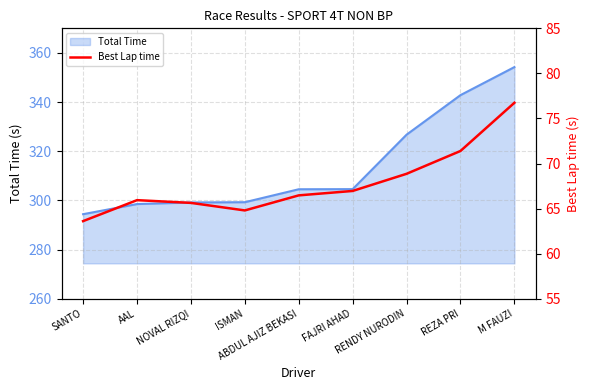

The chart shows a value of 67.0 at FAJRI AHAD. True or false?

True